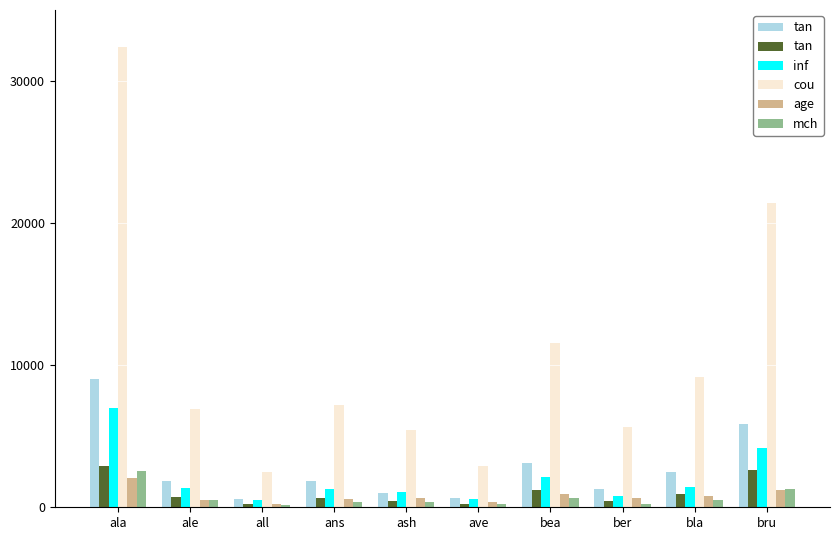

At which label does cou reach its minimum?

all